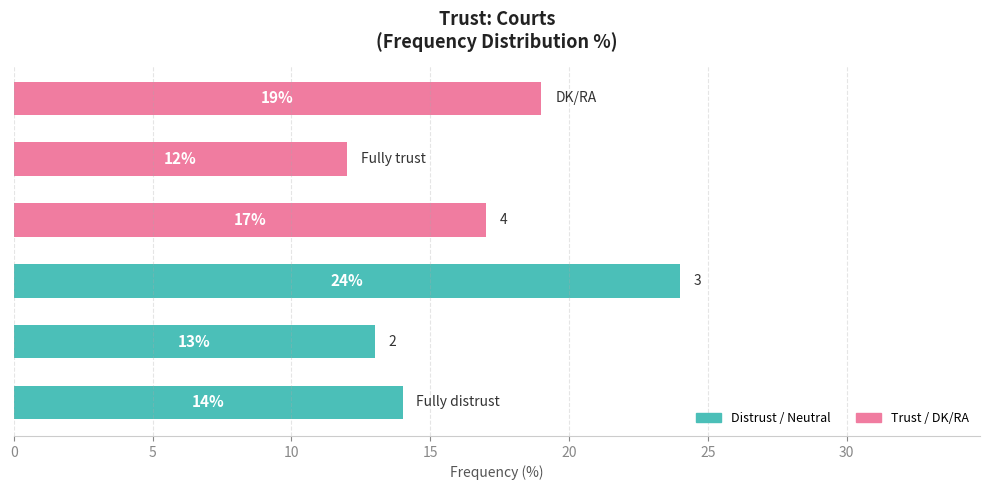

What is the sum of all values?

99